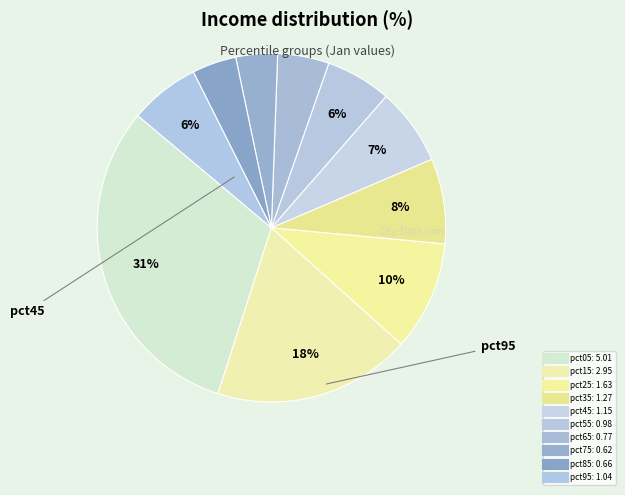

How many segments does this pie chart have?

10